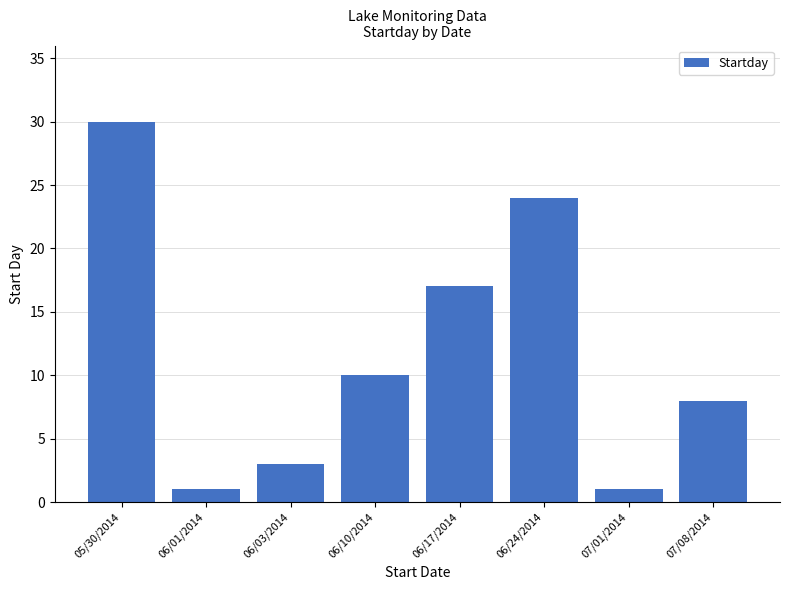

What is the label of the 1st bar from the left?

05/30/2014